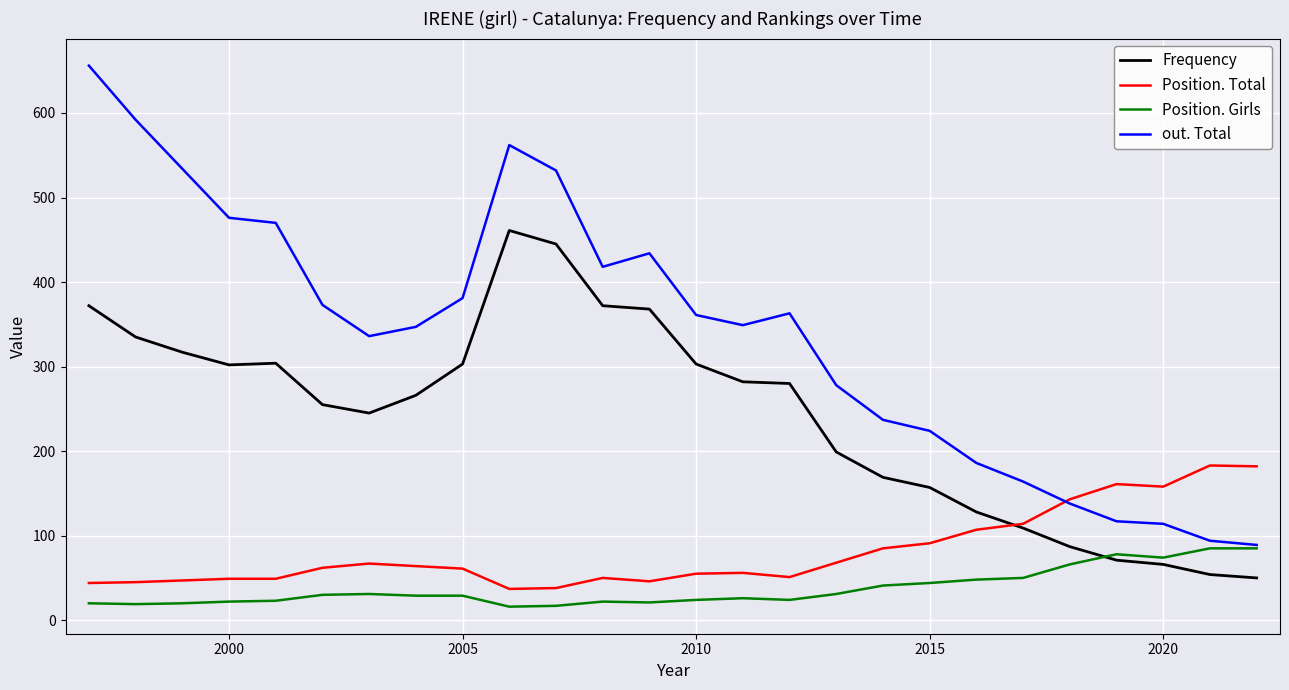

Which series has the widest spread of values?

out. Total